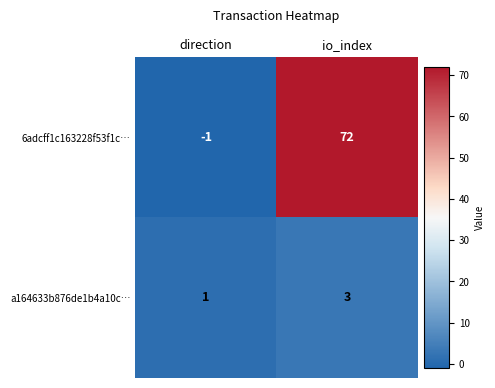

What is the average value of the 6adcff1c163228f53f1c… series?

36